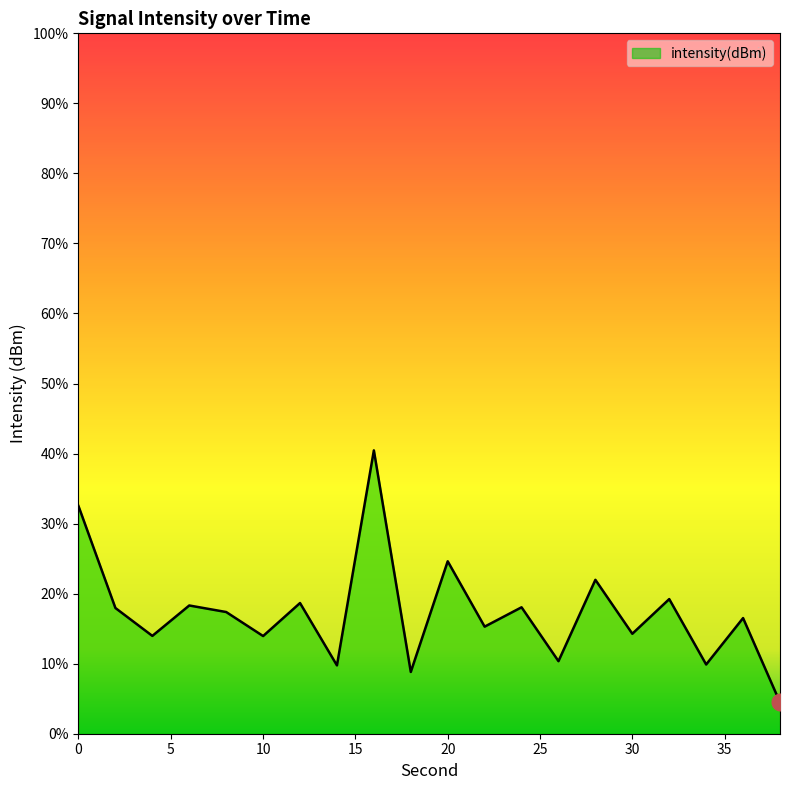

What is the change in value from 18 to 38?

-0.7